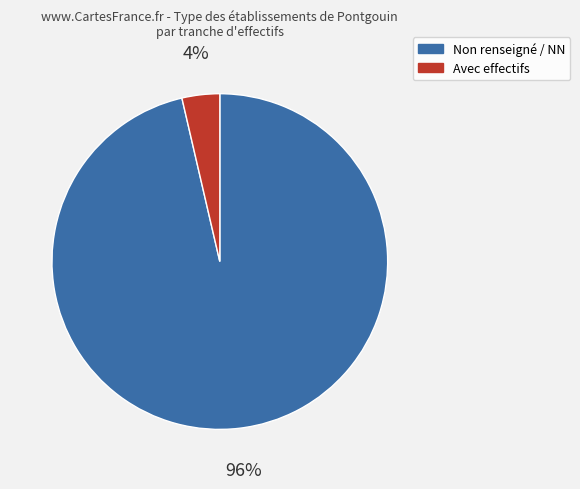

To the nearest percent, what is the average slice percentage?

50%